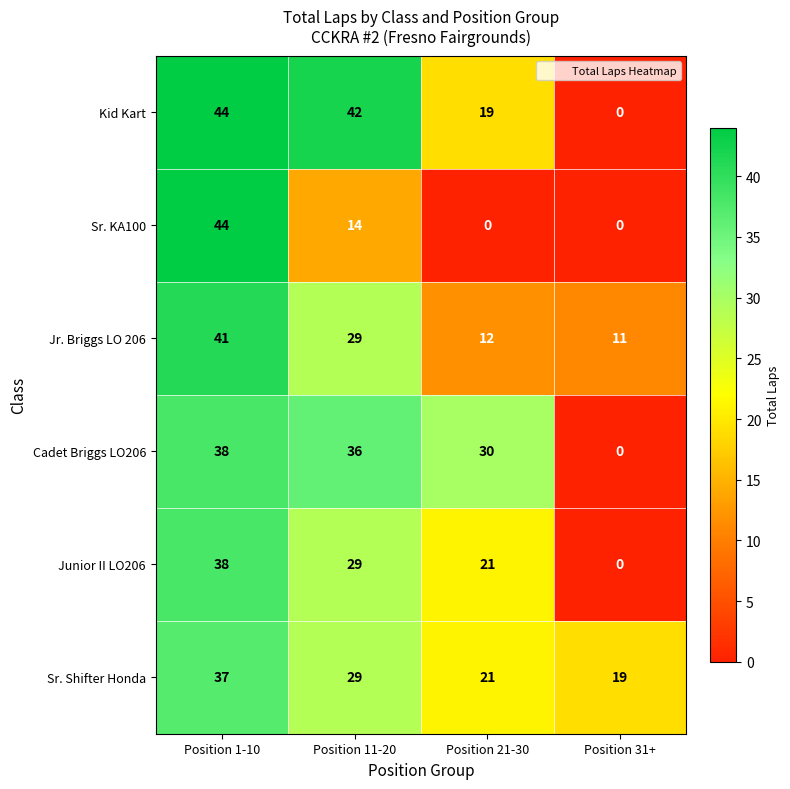

What is the average value of the Kid Kart series?

26